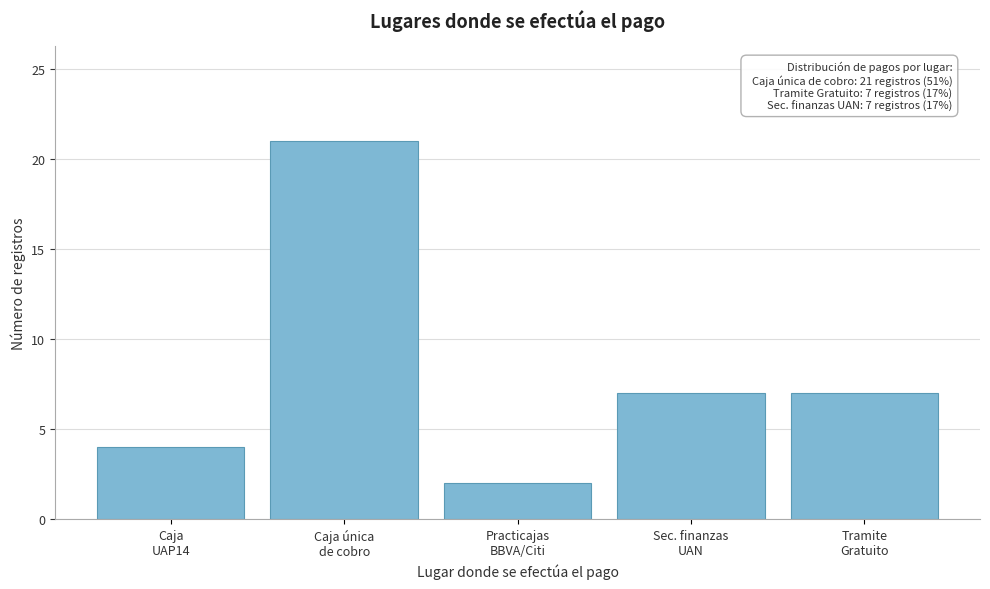

Reading right to left, list all the values displayed in this chart.

7	7	2	21	4